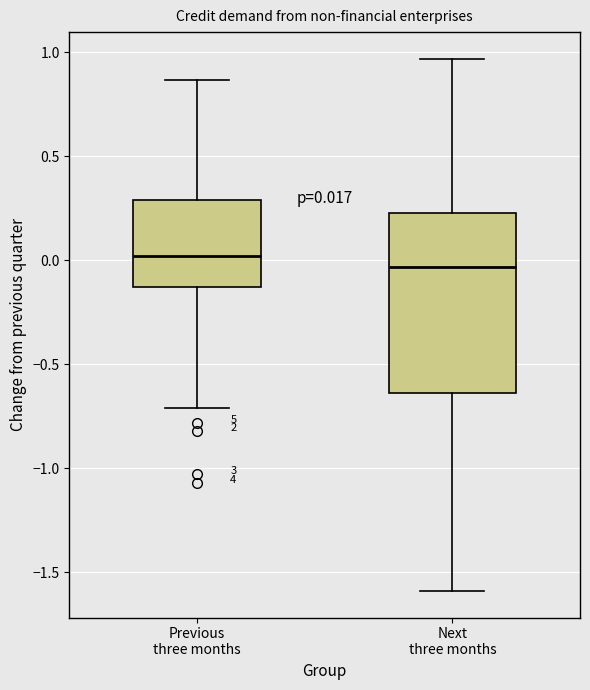

Which box is the tallest, from its lower edge to its upper edge?

Next three months